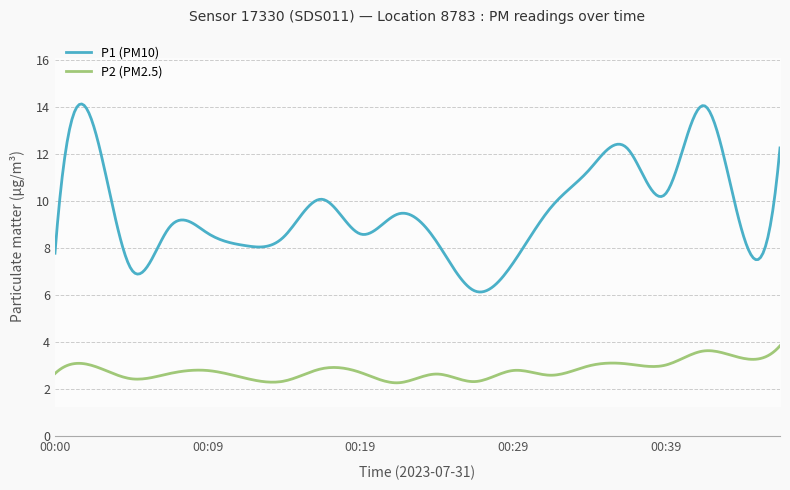

Which label corresponds to the smallest value in the chart?

00:22